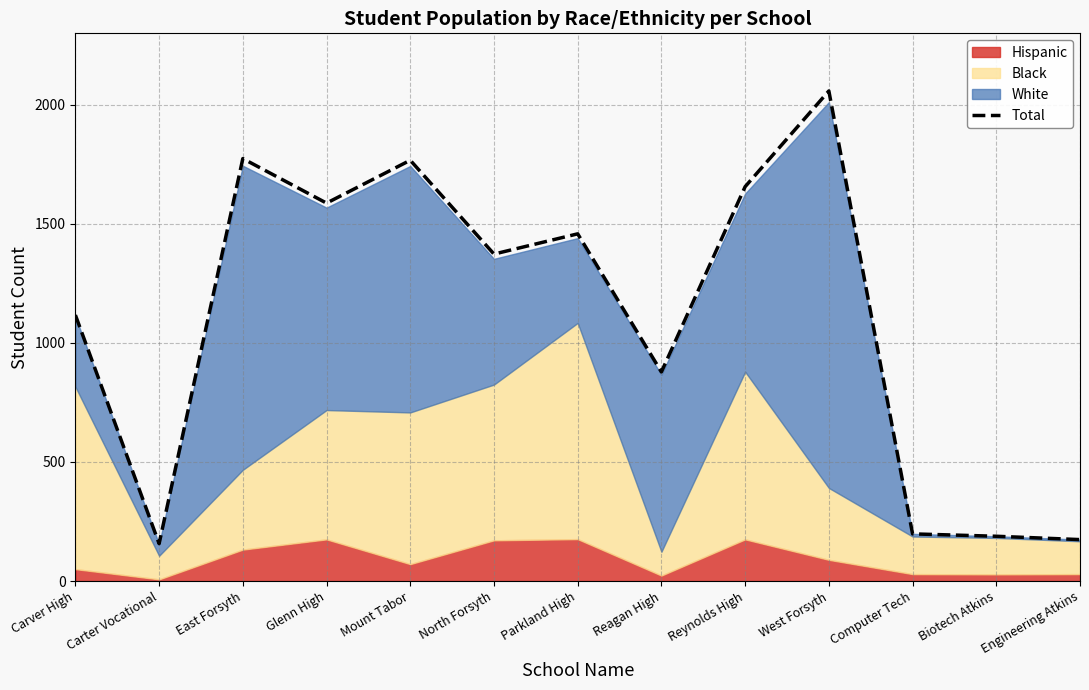

What position from the left is West Forsyth?

10